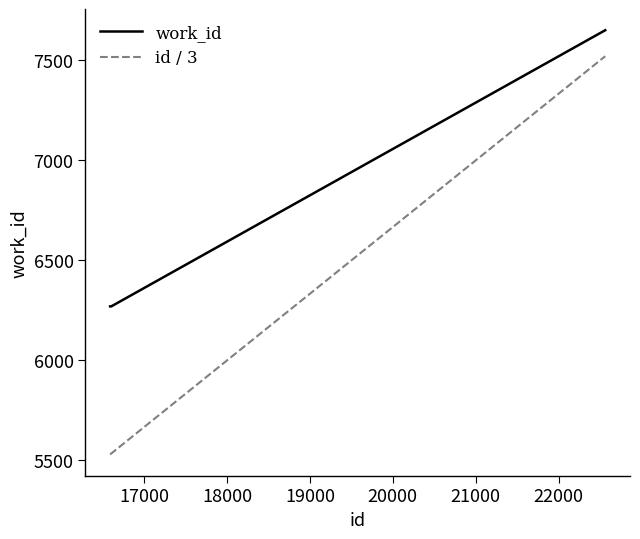

How many values in the id / 3 series are below 5534?

1